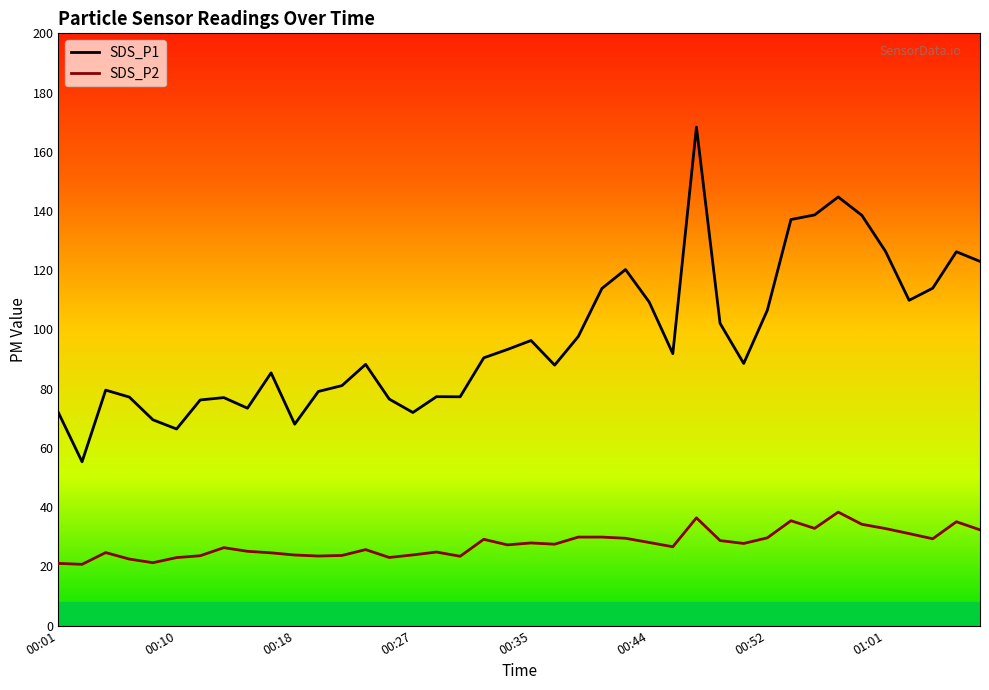

Where does the SDS_P1 series first go above 90?

18